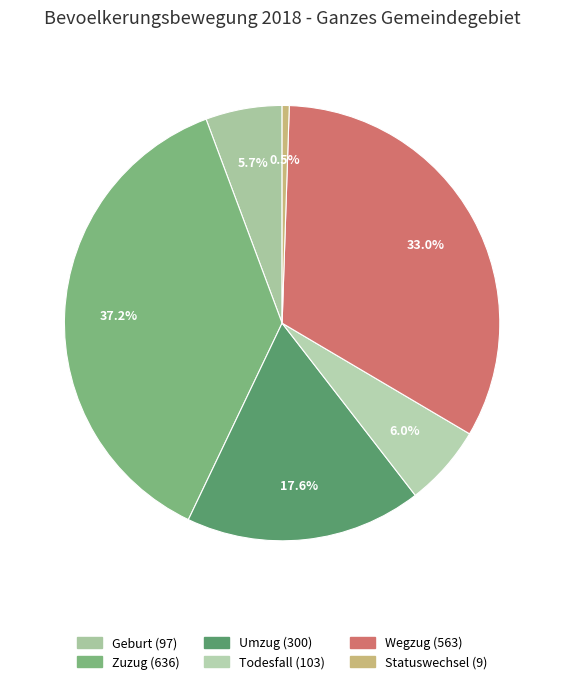

Which category has the smallest portion of the pie?

Statuswechsel